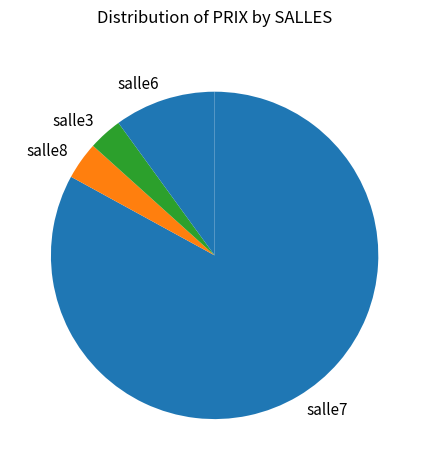

Between salle6 and salle8, which is larger?

salle6